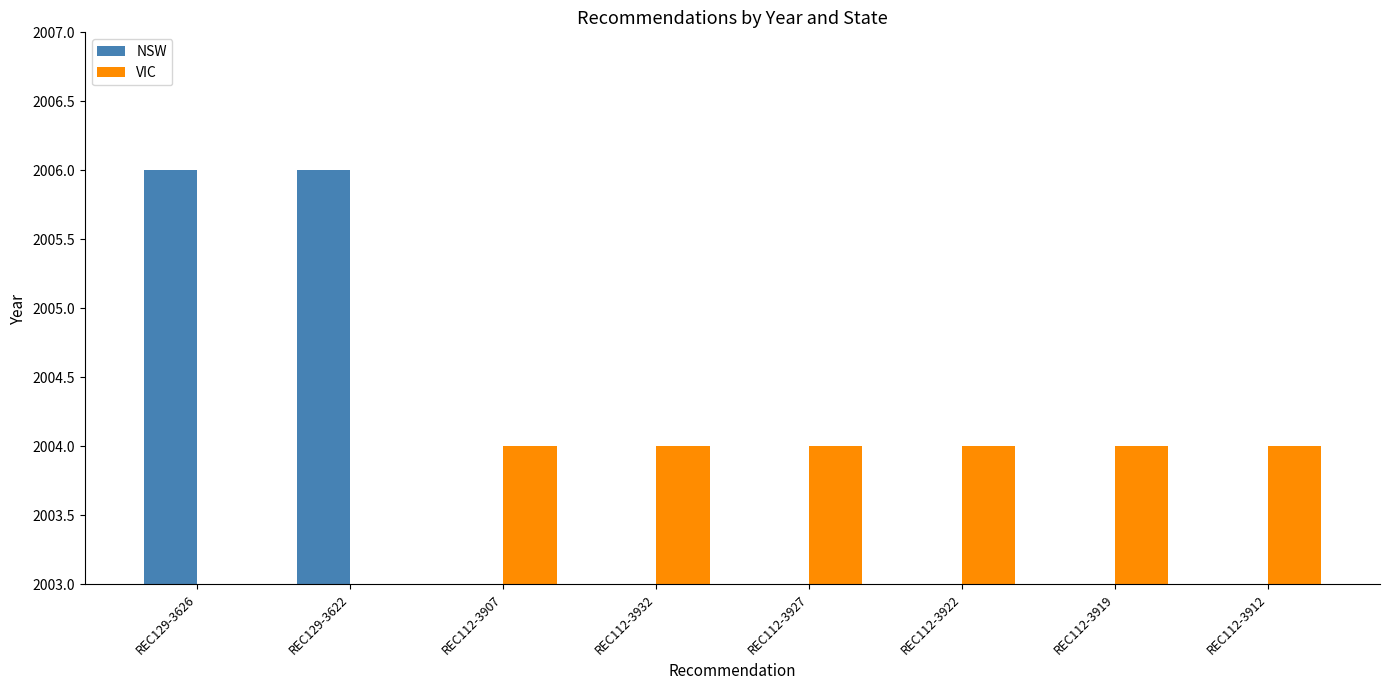

How many groups of bars are there?

8